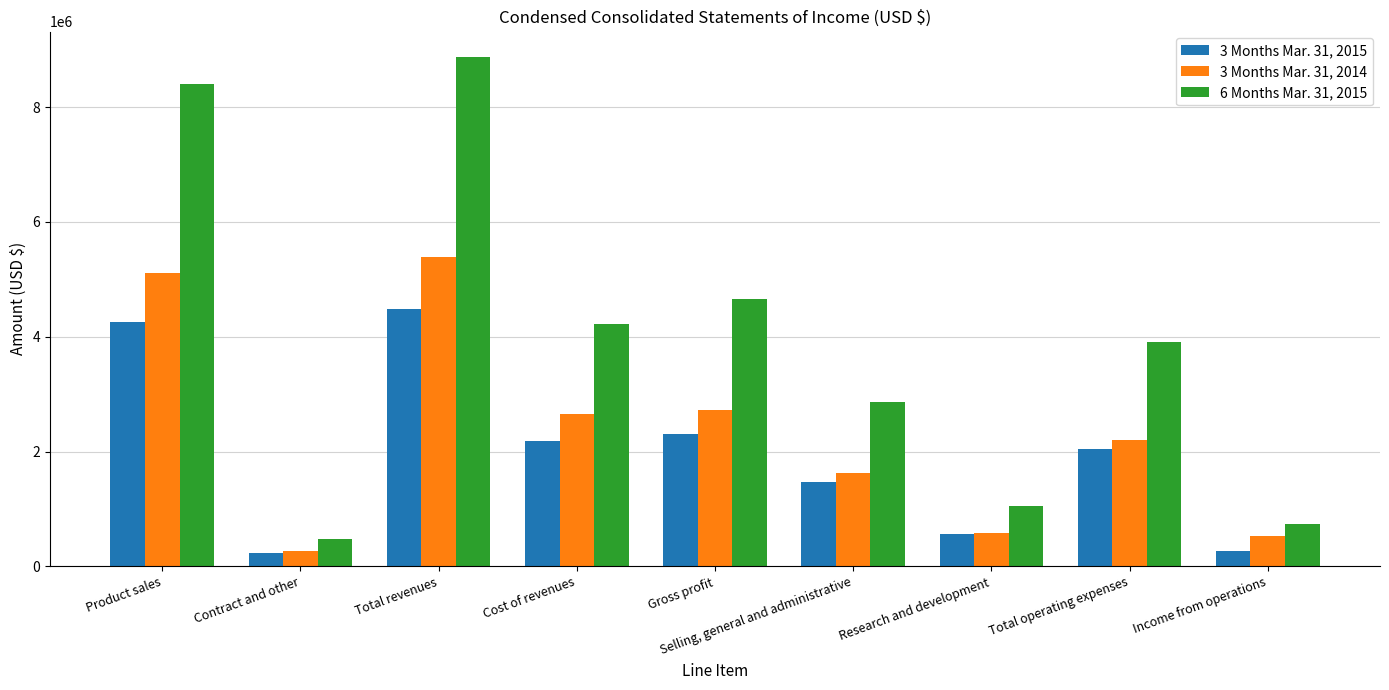

What is the difference between the 6 Months Mar. 31, 2015 values at Contract and other and Total operating expenses?

3442570